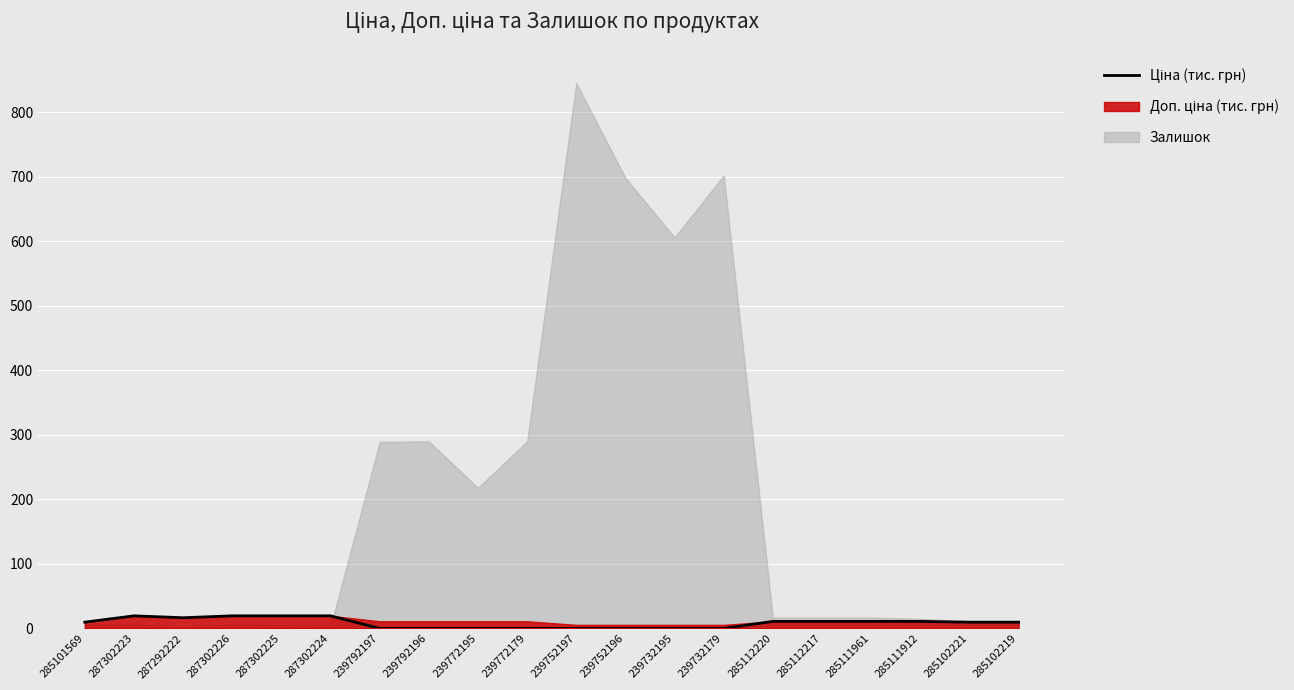

How many values exceed 9?

12